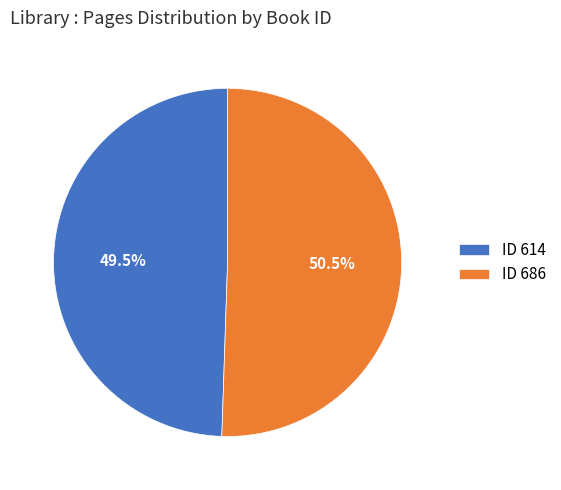

Which category has the smallest portion of the pie?

ID 614